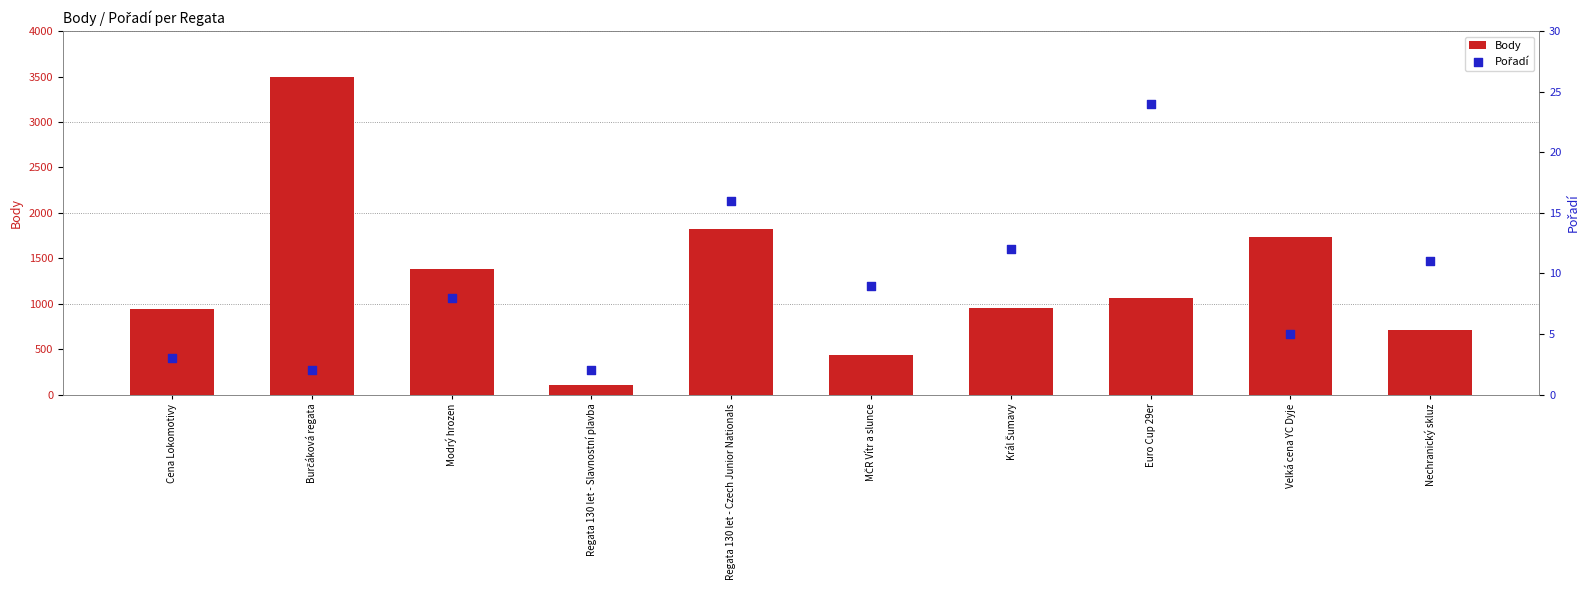

Which series reaches the maximum Y coordinate?

Body